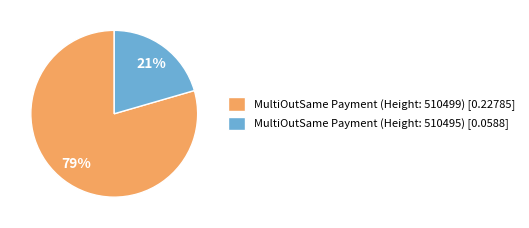

To the nearest percent, what portion does MultiOutSame Payment (Height: 510499) [0.22785] represent?

79%